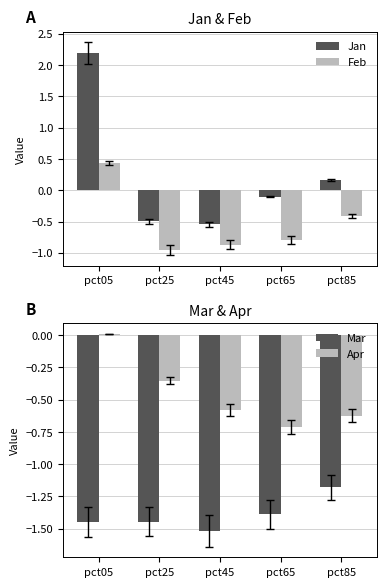

What are all the series names shown in the legend?

Jan, Feb, Mar, Apr